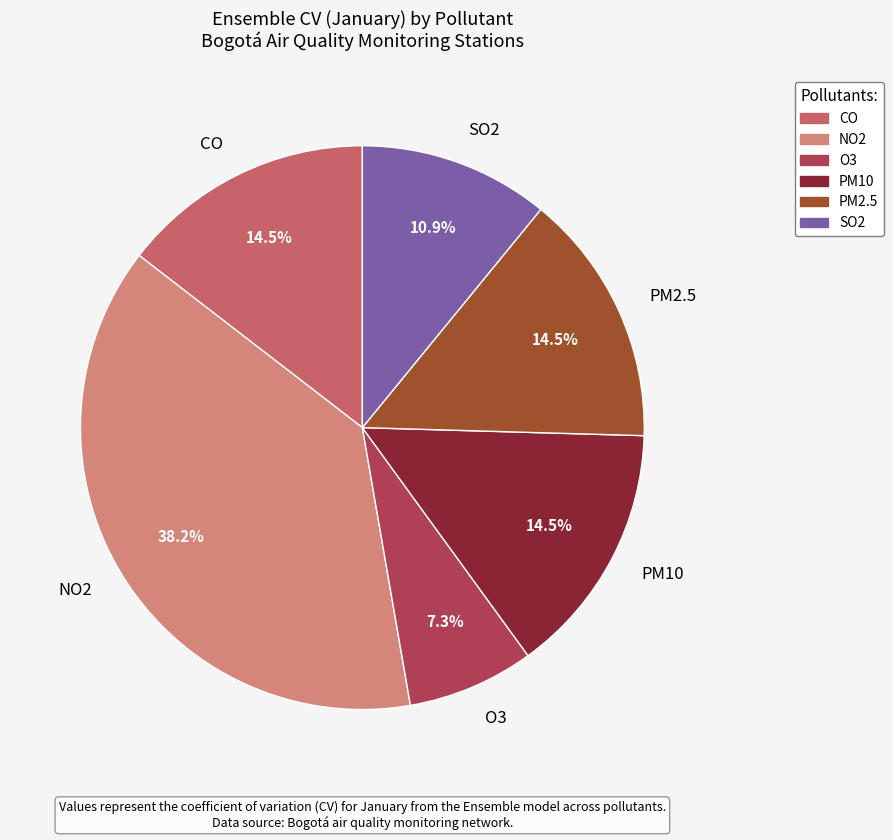

To the nearest percent, what is the difference between the NO2 and SO2 slice percentages?

27%